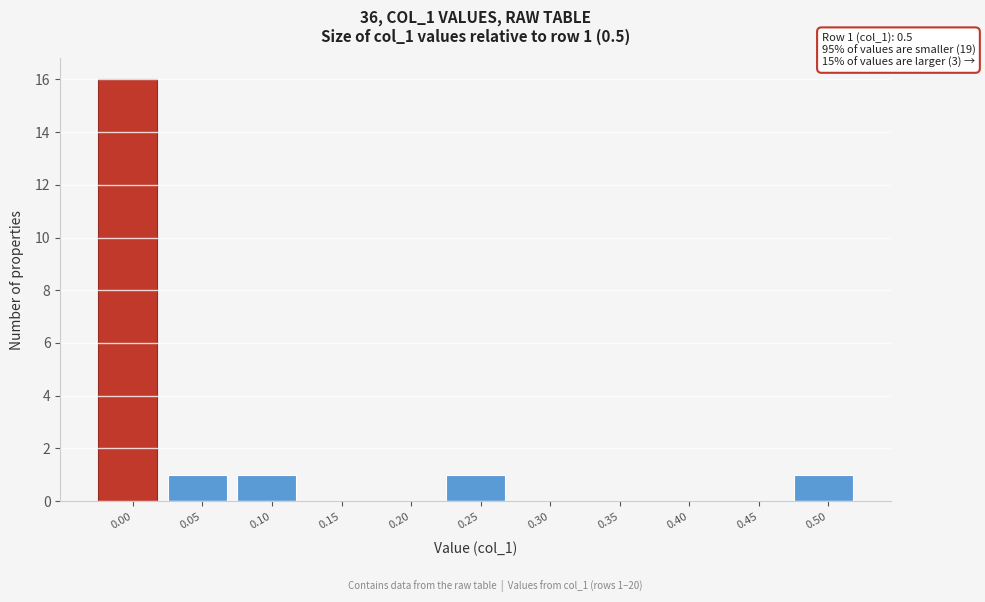

Reading left to right, extract all data points from this chart.

0.00=16	0.05=1	0.10=1	0.15=0	0.20=0	0.25=1	0.30=0	0.35=0	0.40=0	0.45=0	0.50=1